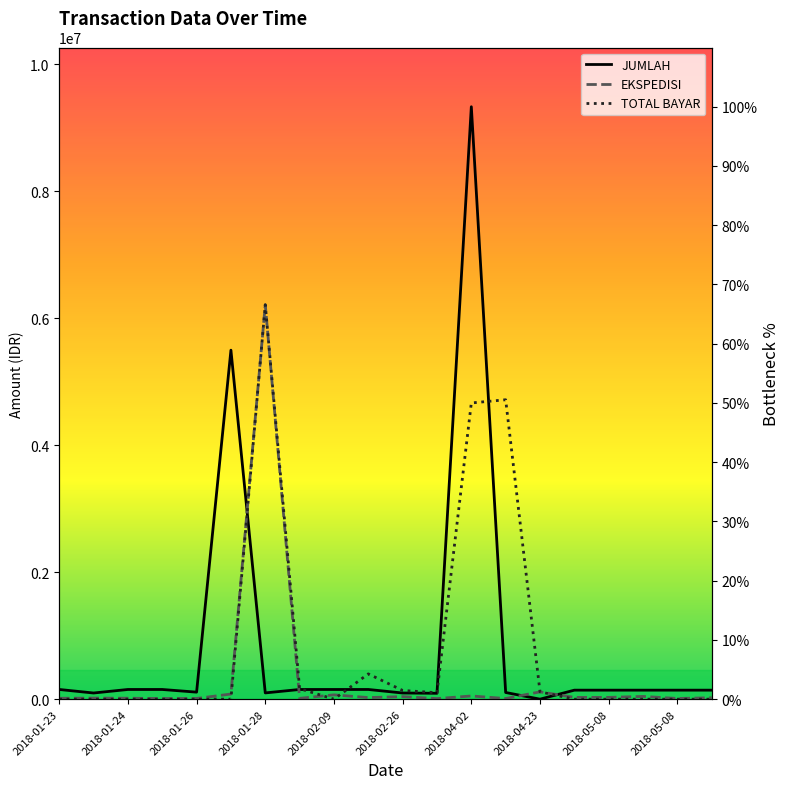

At which category is the sum across all series the highest?

2018-04-02